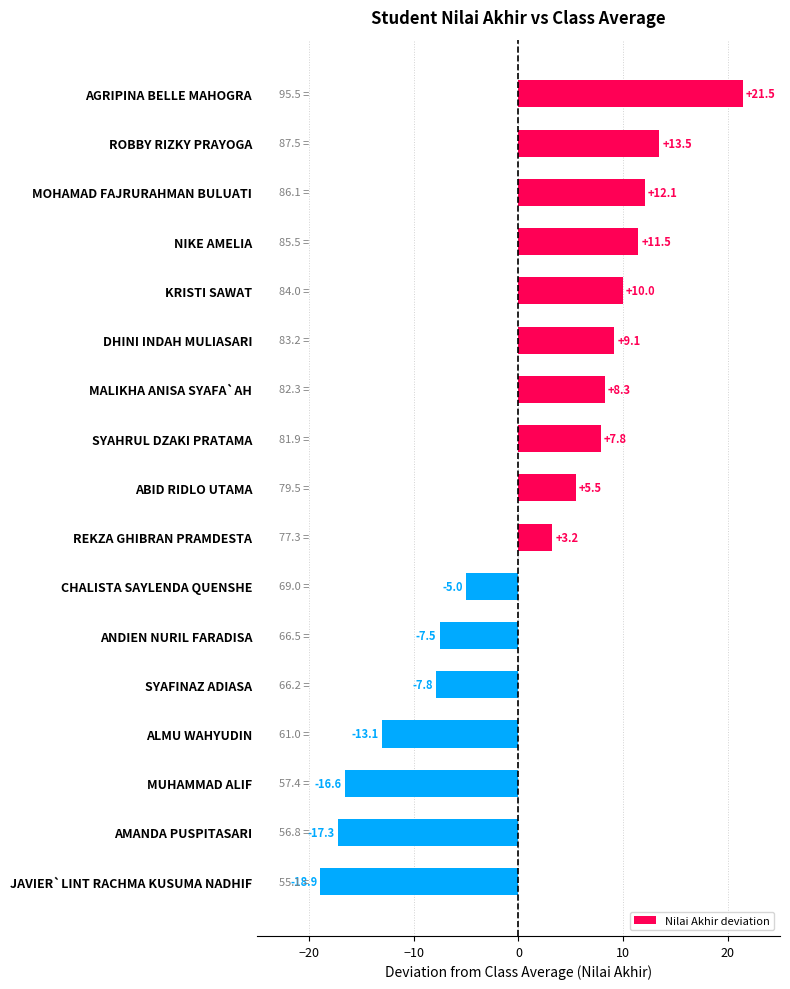

Where is the data nearest to the value 1?

REKZA GHIBRAN PRAMDESTA